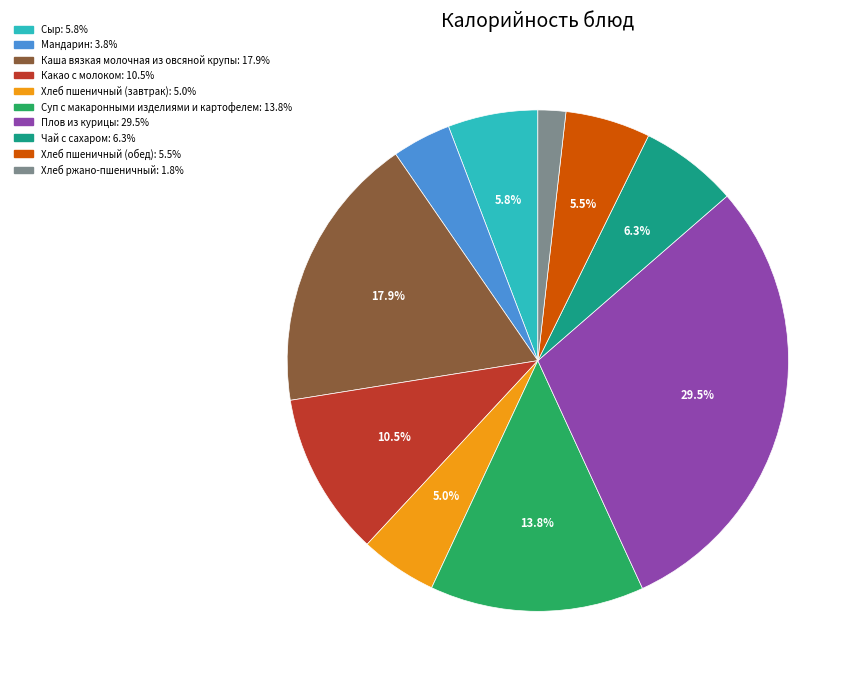

Approximately how many times larger is the value at Хлеб ржано-пшеничный compared to Чай с сахаром?

0.3